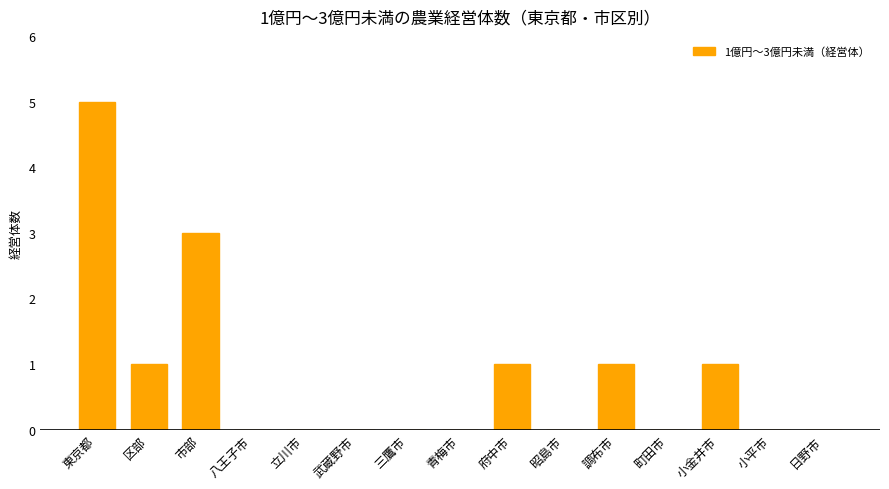

Reading left to right, extract all data points from this chart.

5	1	3	0	0	0	0	0	1	0	1	0	1	0	0